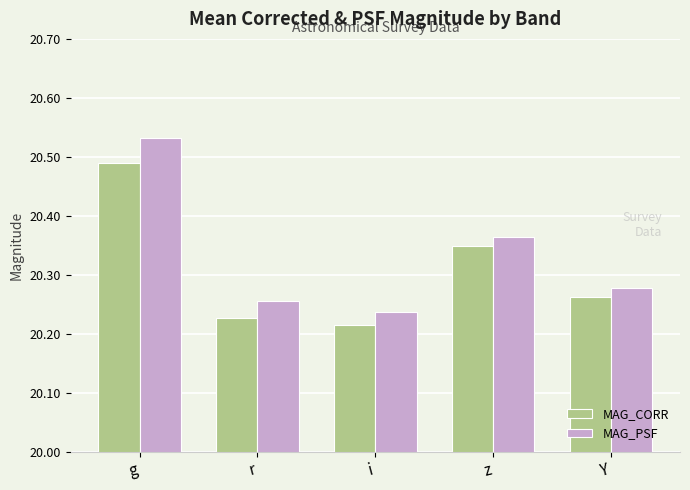

The MAG_CORR series shows 29.7 at z. True or false?

False